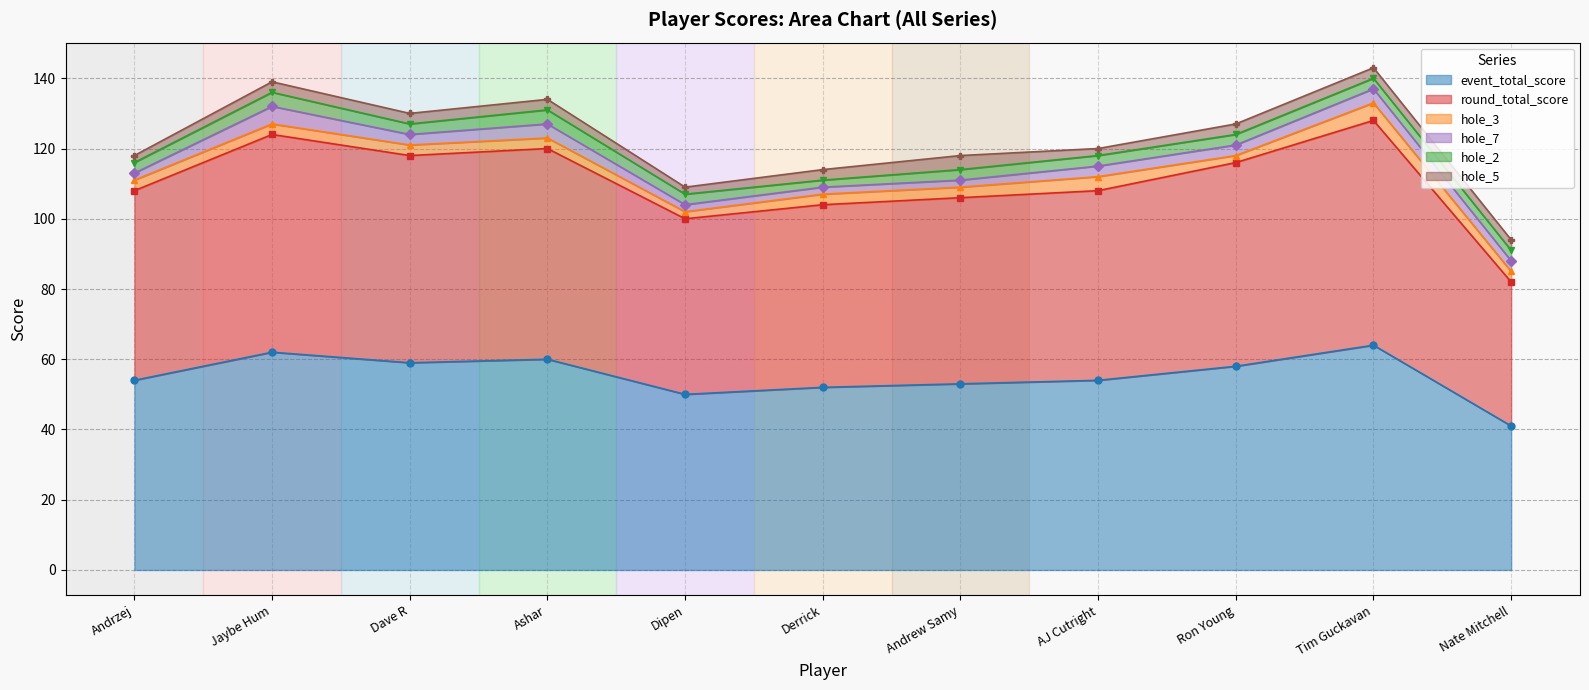

The event_total_score series shows 23 at Andrew Samy. True or false?

False